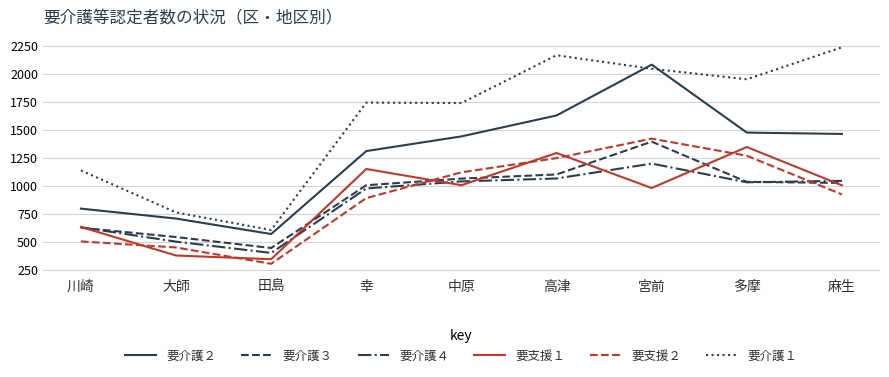

Which category has the highest value across all series?

麻生